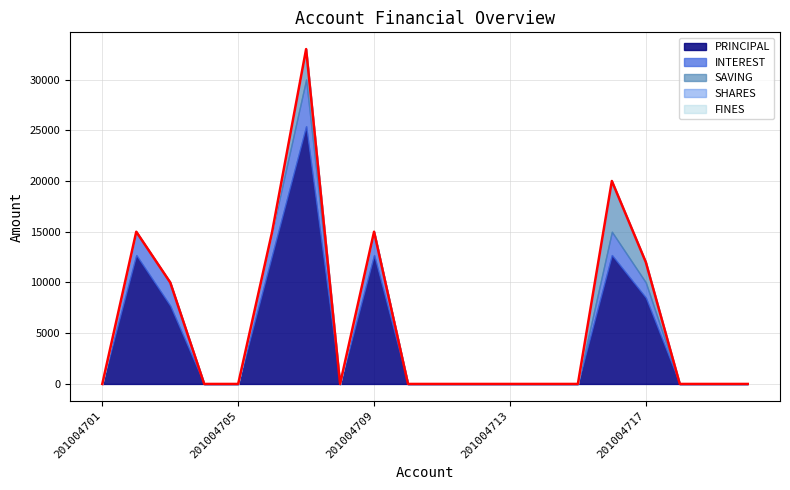

True or false: SAVING has a value of 0 at 201004706.

True